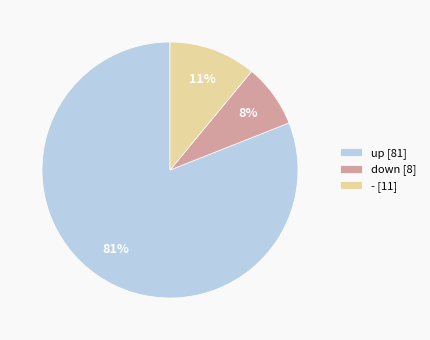

Which slice is the smallest?

down